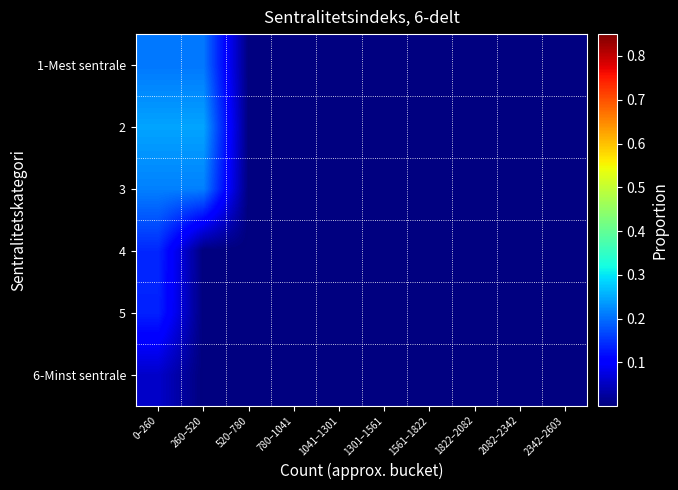

Reading left to right, transcribe all the data shown in this chart.

1-Mest sentrale: 0–260=0.2	260–520=0.2	520–780=0.0	780–1041=0.0	1041–1301=0.0	1301–1561=0.0	1561–1822=0.0	1822–2082=0.0	2082–2342=0.0	2342–2603=0.0
2: 0–260=0.2	260–520=0.2	520–780=0.0	780–1041=0.0	1041–1301=0.0	1301–1561=0.0	1561–1822=0.0	1822–2082=0.0	2082–2342=0.0	2342–2603=0.0
3: 0–260=0.2	260–520=0.2	520–780=0.0	780–1041=0.0	1041–1301=0.0	1301–1561=0.0	1561–1822=0.0	1822–2082=0.0	2082–2342=0.0	2342–2603=0.0
4: 0–260=0.1	260–520=0.0	520–780=0.0	780–1041=0.0	1041–1301=0.0	1301–1561=0.0	1561–1822=0.0	1822–2082=0.0	2082–2342=0.0	2342–2603=0.0
5: 0–260=0.1	260–520=0.0	520–780=0.0	780–1041=0.0	1041–1301=0.0	1301–1561=0.0	1561–1822=0.0	1822–2082=0.0	2082–2342=0.0	2342–2603=0.0
6-Minst sentrale: 0–260=0.1	260–520=0.0	520–780=0.0	780–1041=0.0	1041–1301=0.0	1301–1561=0.0	1561–1822=0.0	1822–2082=0.0	2082–2342=0.0	2342–2603=0.0